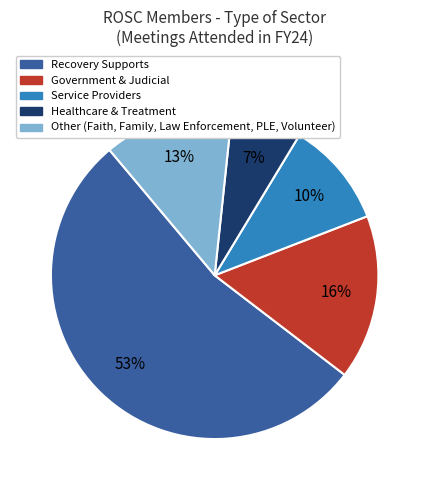

Is there a majority slice in this chart?

Yes